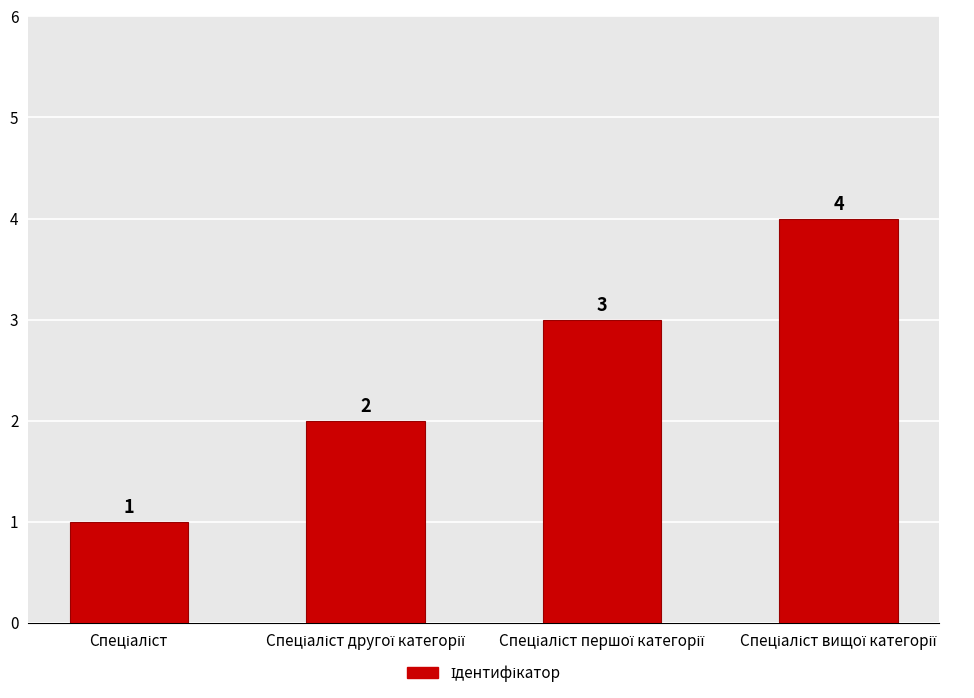

Reading left to right, extract all data points from this chart.

Спеціаліст=1	Спеціаліст другої категорії=2	Спеціаліст першої категорії=3	Спеціаліст вищої категорії=4